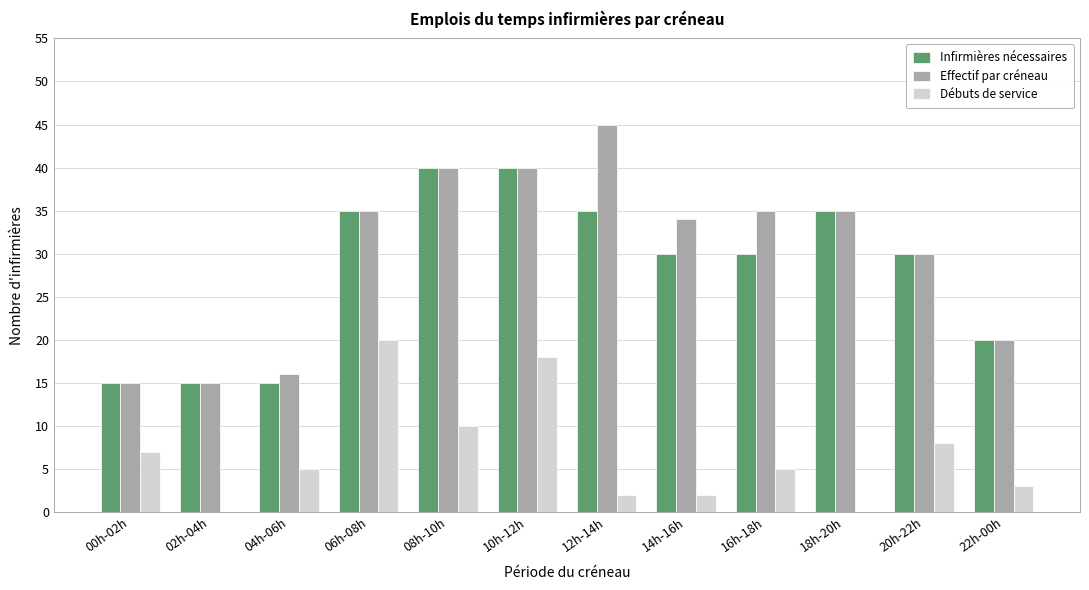

The value of Débuts de service at 22h-00h is 3. True or false?

True